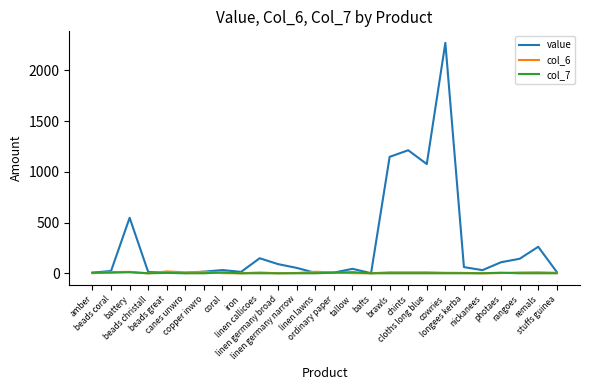

Which series has the largest total across all categories?

value